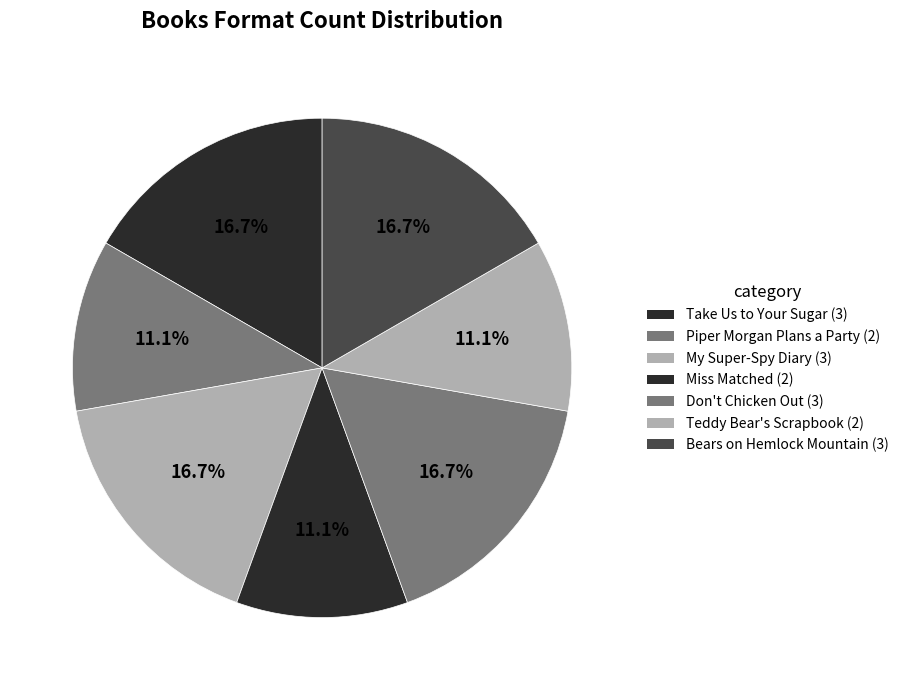

To the nearest percent, what portion does Piper Morgan Plans a Party represent?

11%